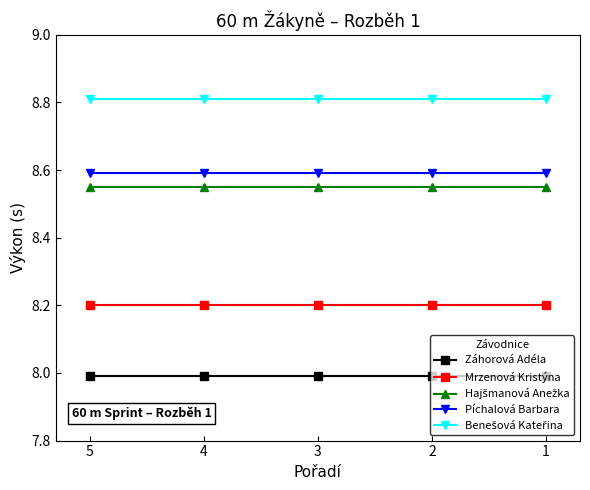

The value of Píchalová Barbara at 2 is 8.6. True or false?

True